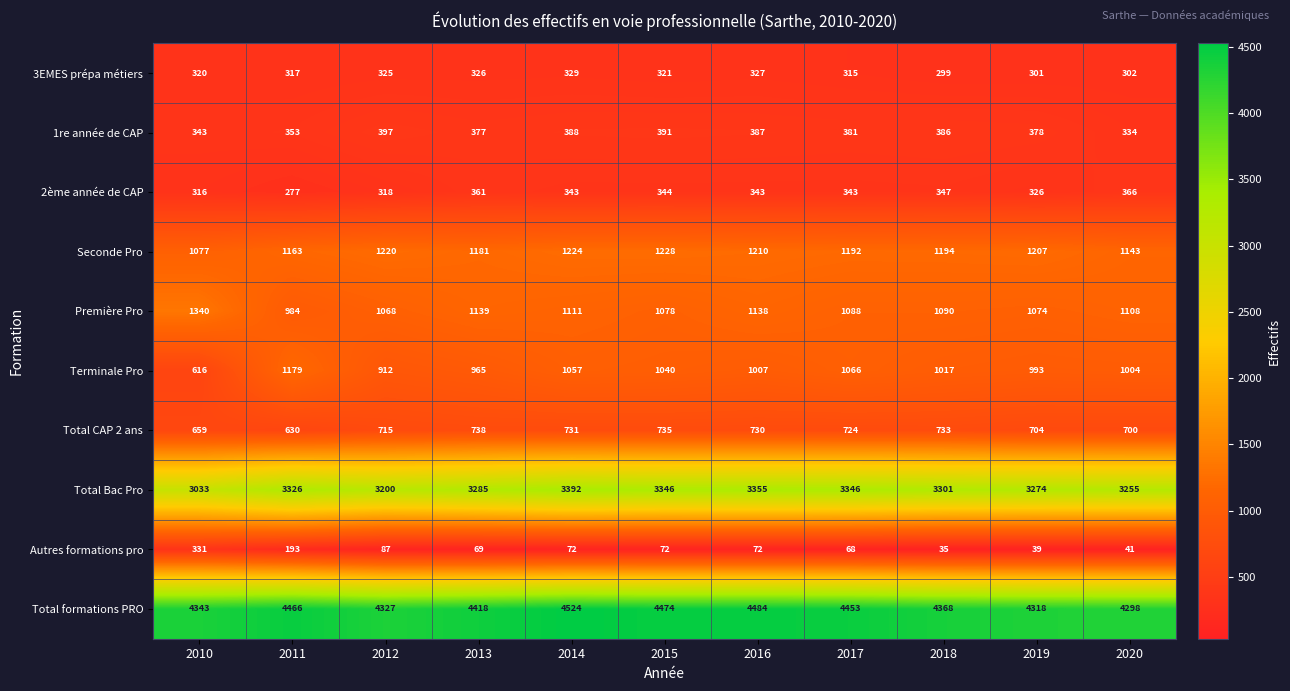

At which label is Total Bac Pro closest to 3212?

2012